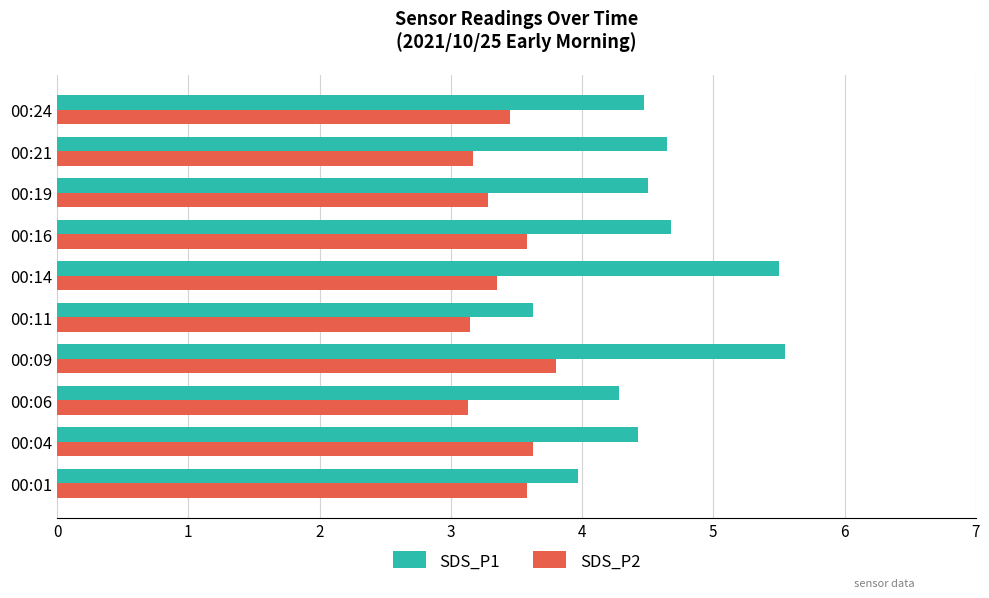

At which label does SDS_P2 reach its peak?

00:09